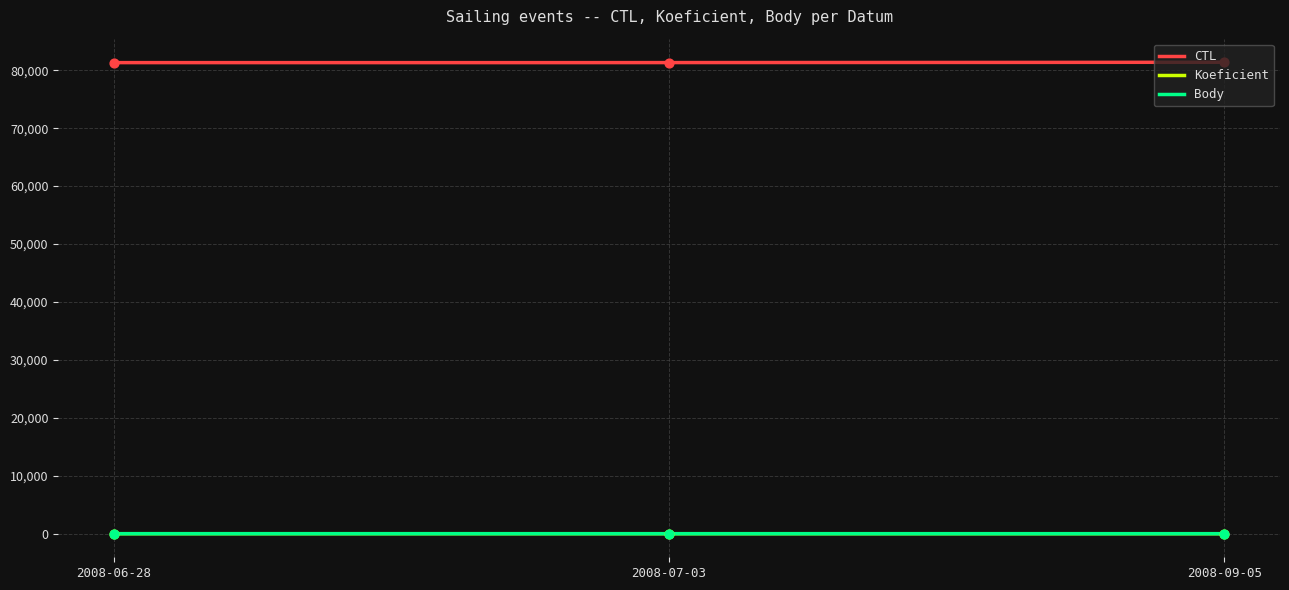

Which series has the largest Y range (max minus min)?

CTL